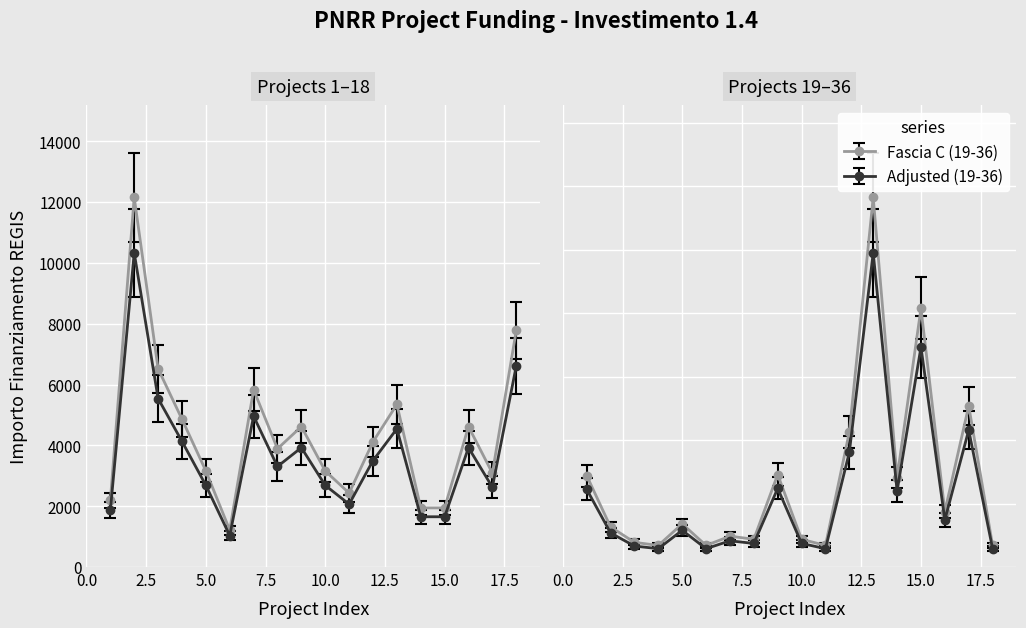

How many distinct data groups are displayed?

2